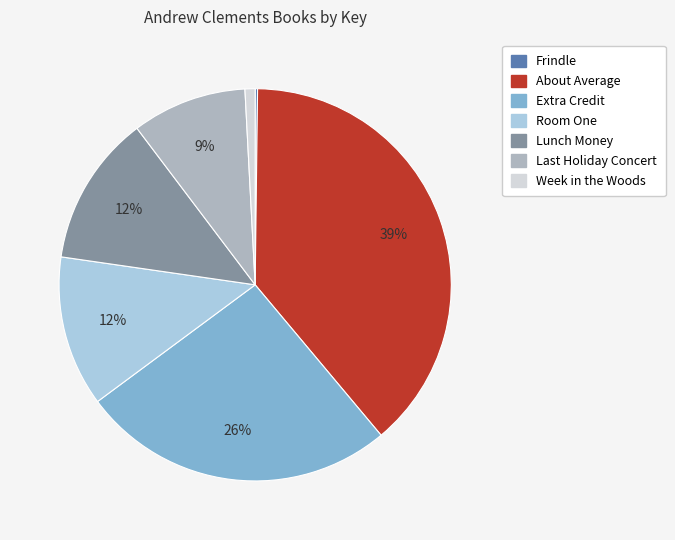

To the nearest percent, what is the difference between the largest and smallest slice percentages?

39%